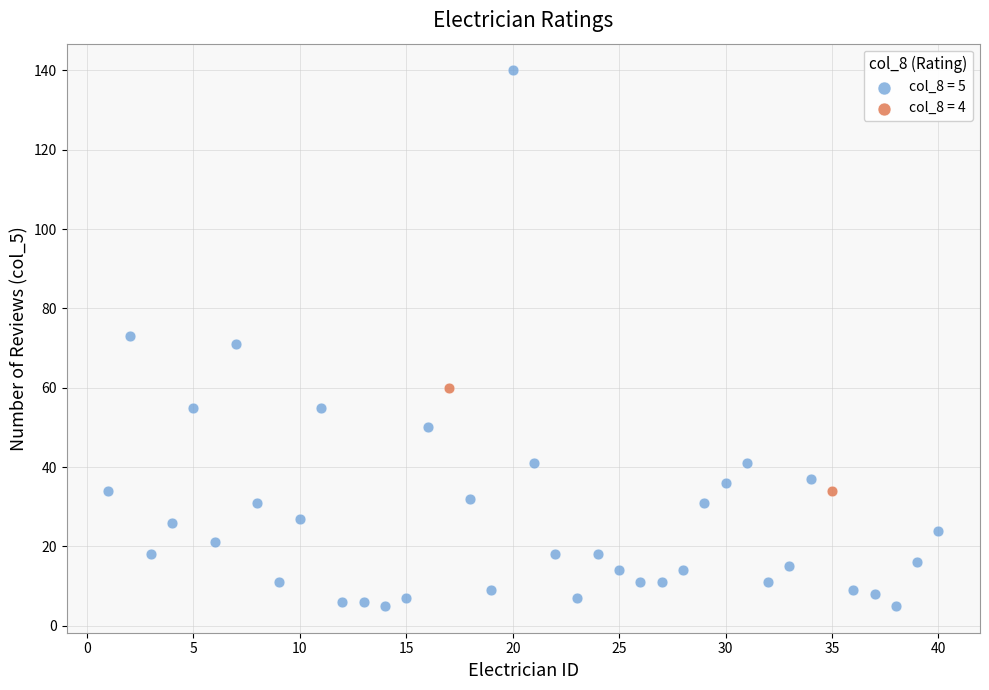

What are all the series names shown in the legend?

col_8 = 5, col_8 = 4